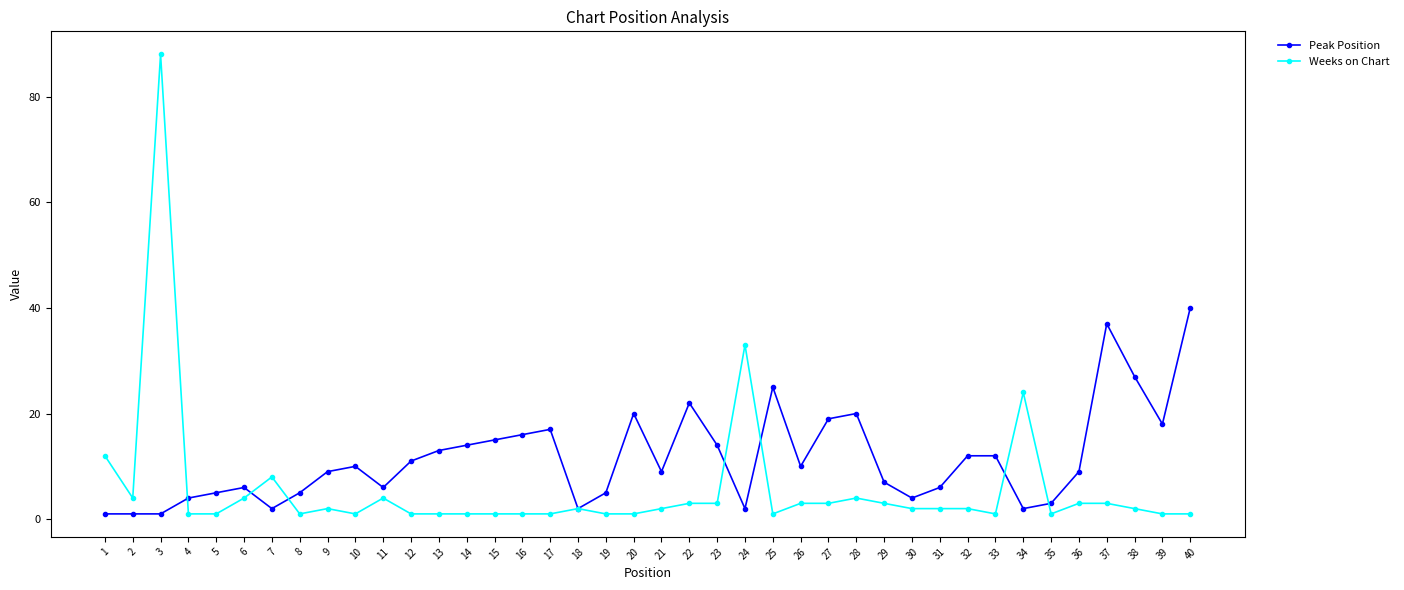

The value of Peak Position at 12 is 11. True or false?

True